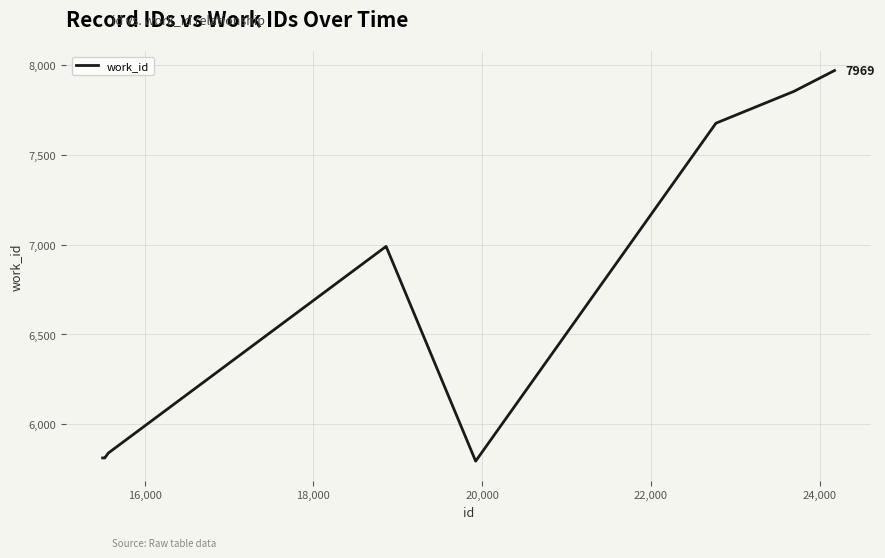

What is the smallest value displayed?

5795